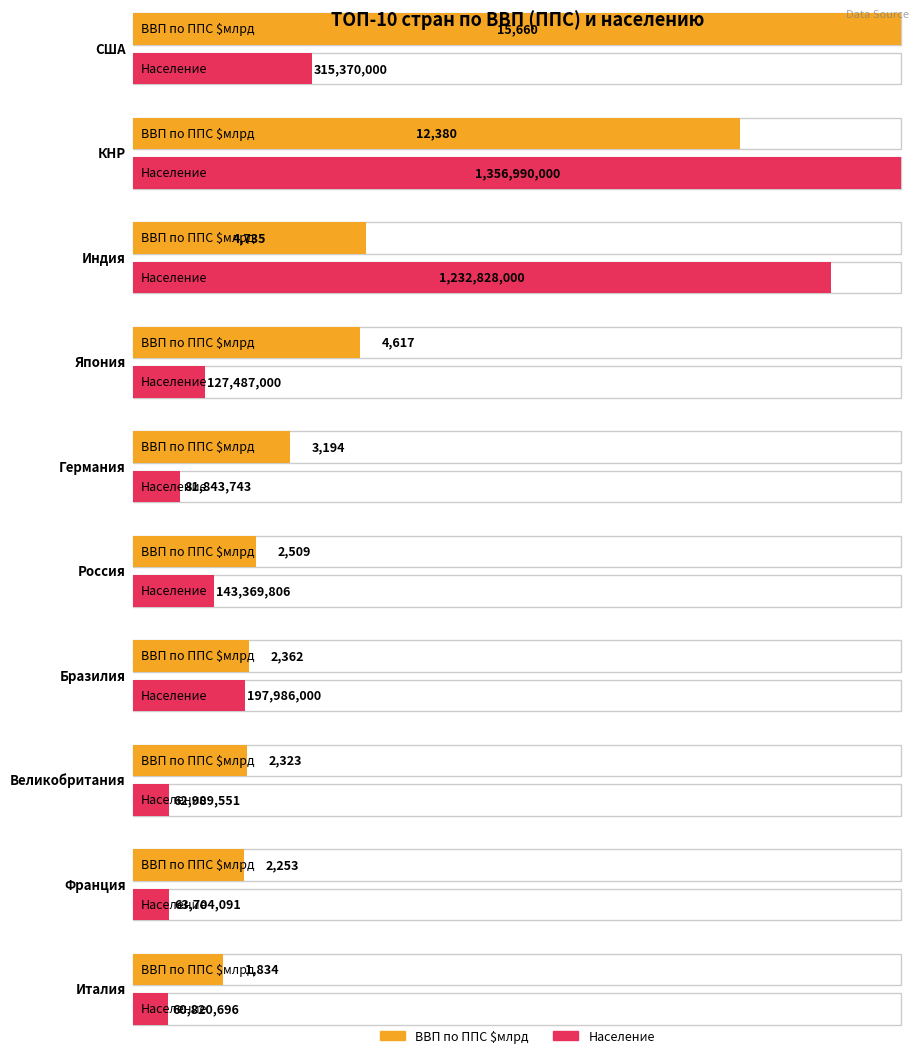

How many values in the ВВП по ППС $млрд series are below 3194?

5